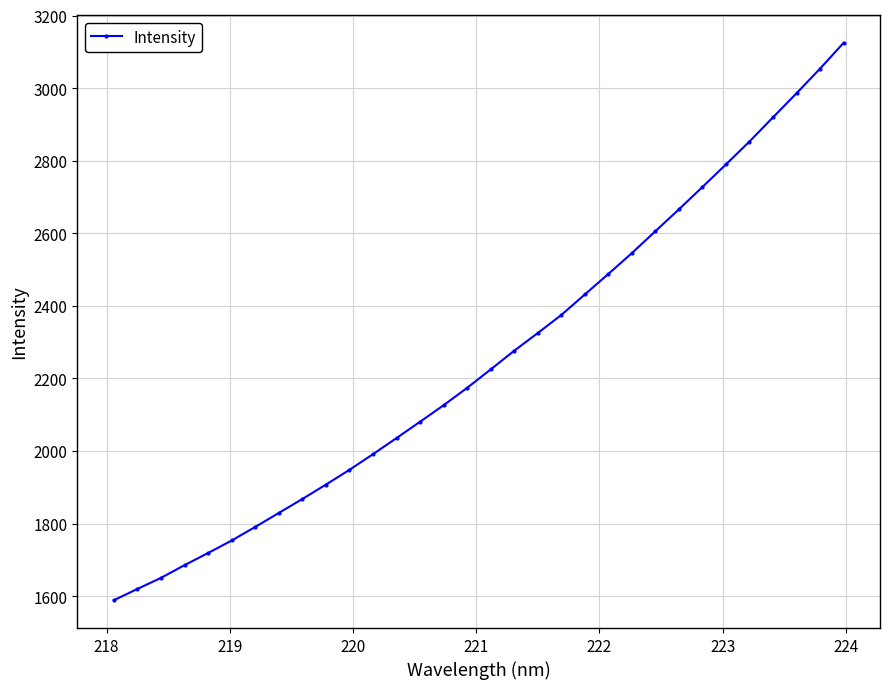

What is the value of the 17th point from the left?

2224.7